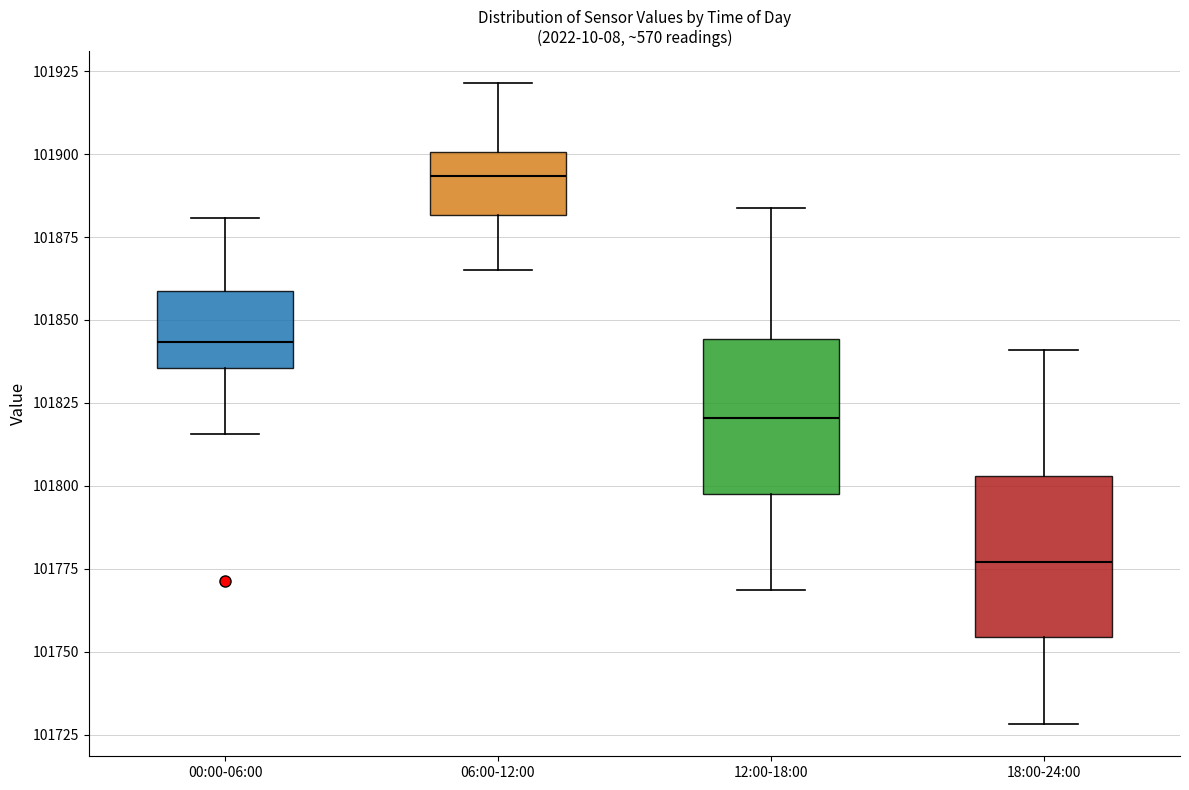

Where does the lower whisker of the box for 18:00-24:00 end on the y-axis? The values are not printed on the chart, so give them approximately, as read against the axis.

101730